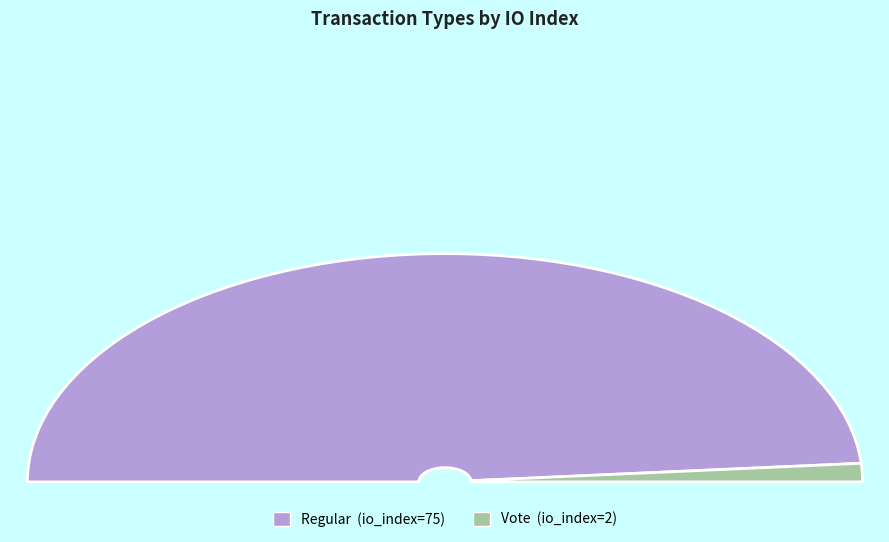

To the nearest percent, what is the difference between the largest and smallest slice percentages?

95%